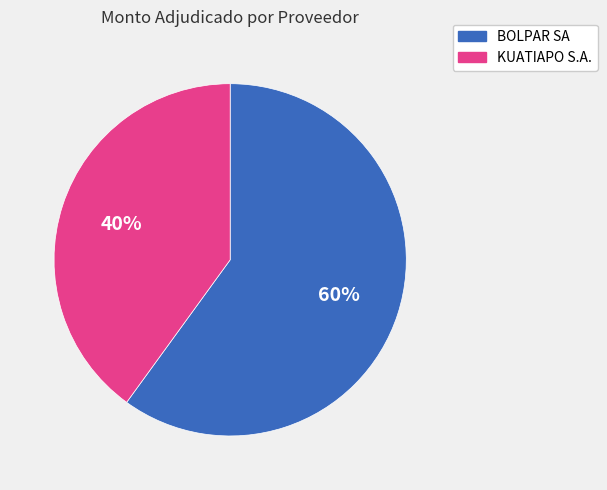

The BOLPAR SA slice represents 68% of the pie. True or false?

False